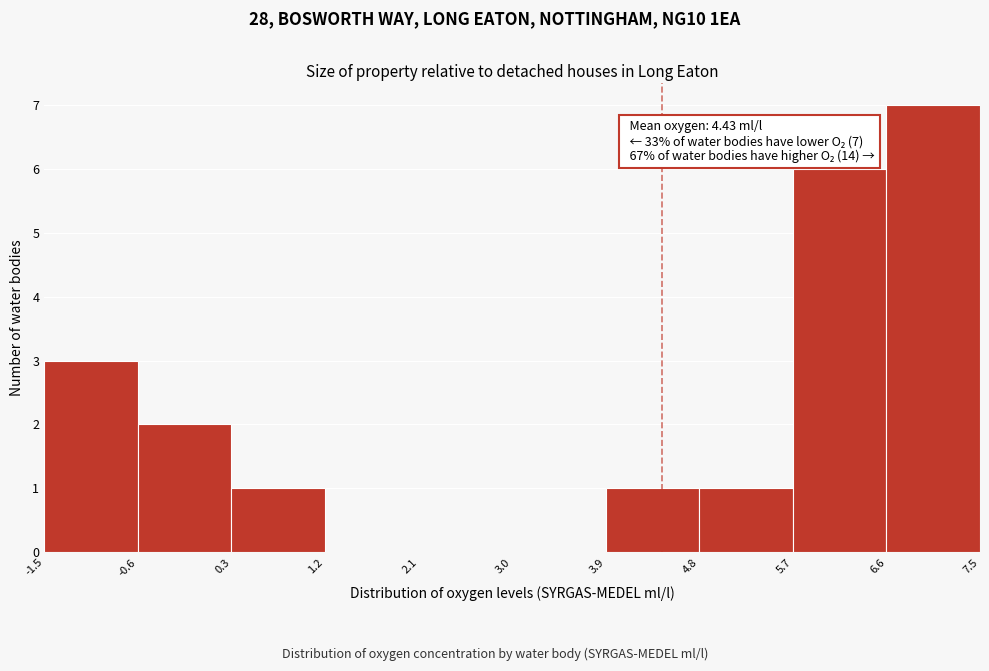

Over which range of the x-axis is the bar tallest?

6.6 to 7.5